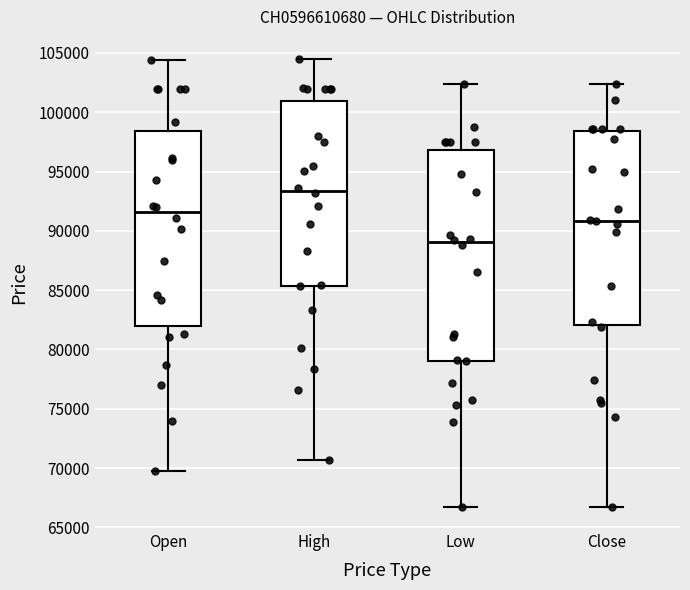

Which box has the highest median line?

High